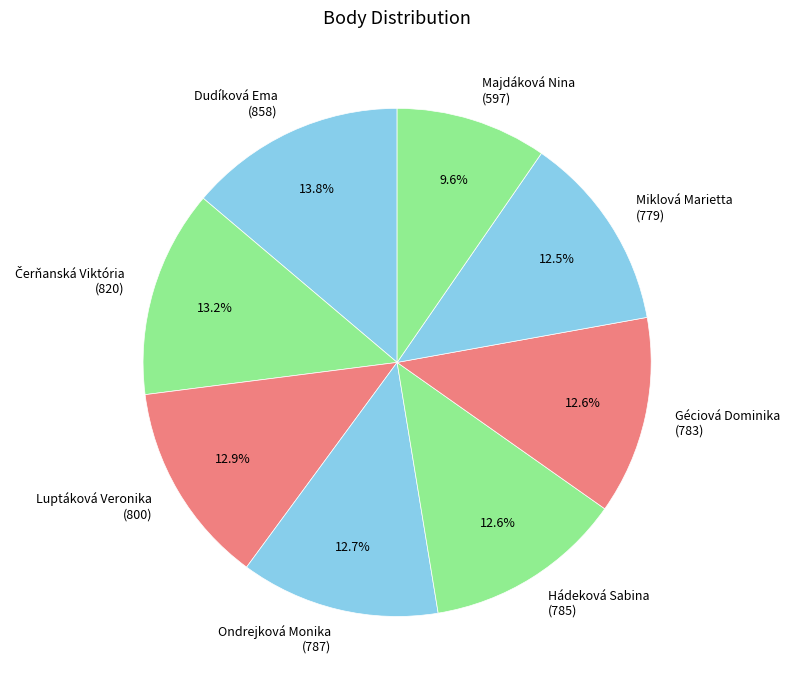

What percentage is the Dudíková Ema slice, to the nearest percent?

14%